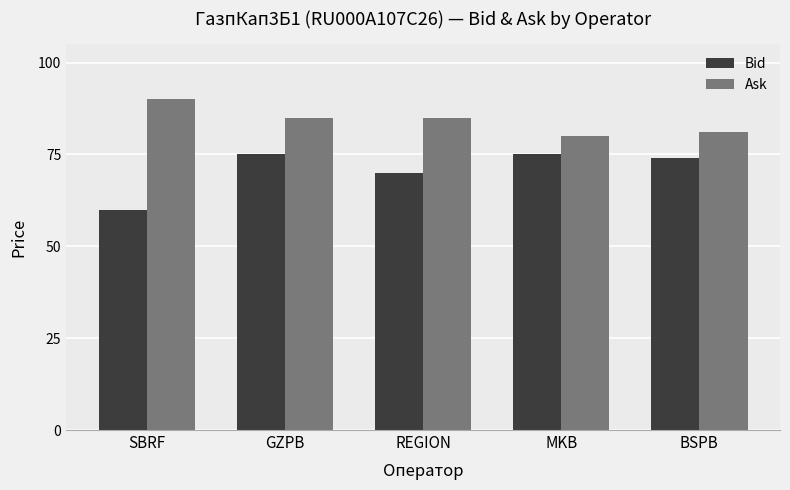

Rank the series by their average value, from highest to lowest.

Ask, Bid